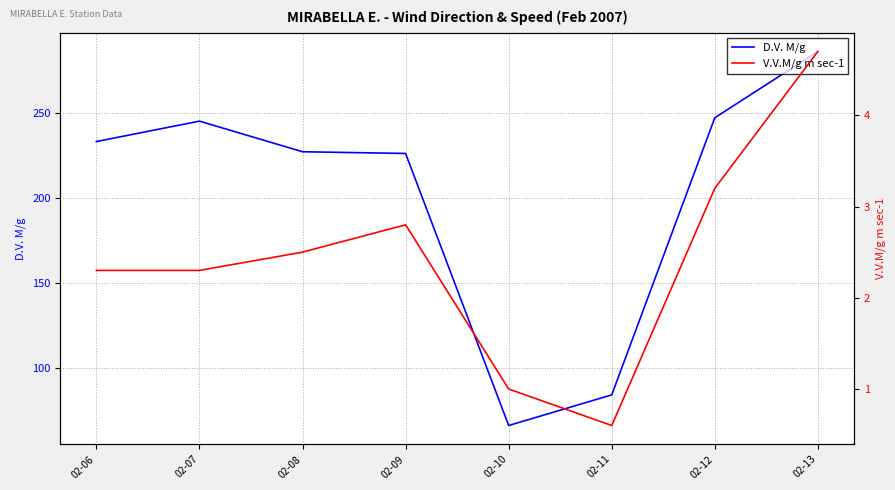

What is the greatest value displayed?

286.0